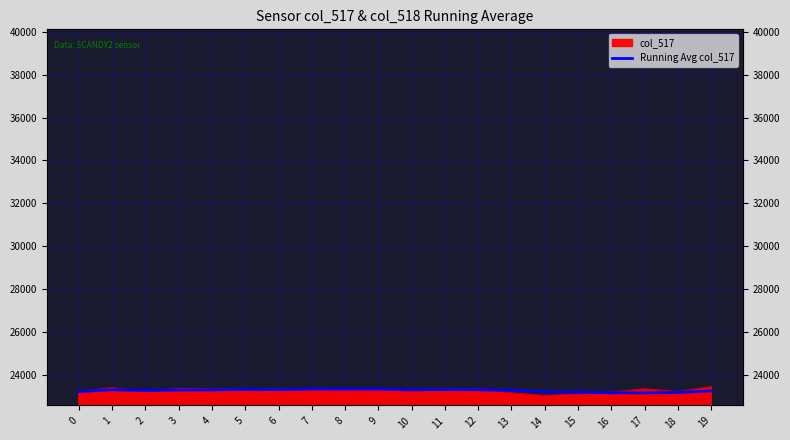

At which category does the chart reach its minimum across all series?

16